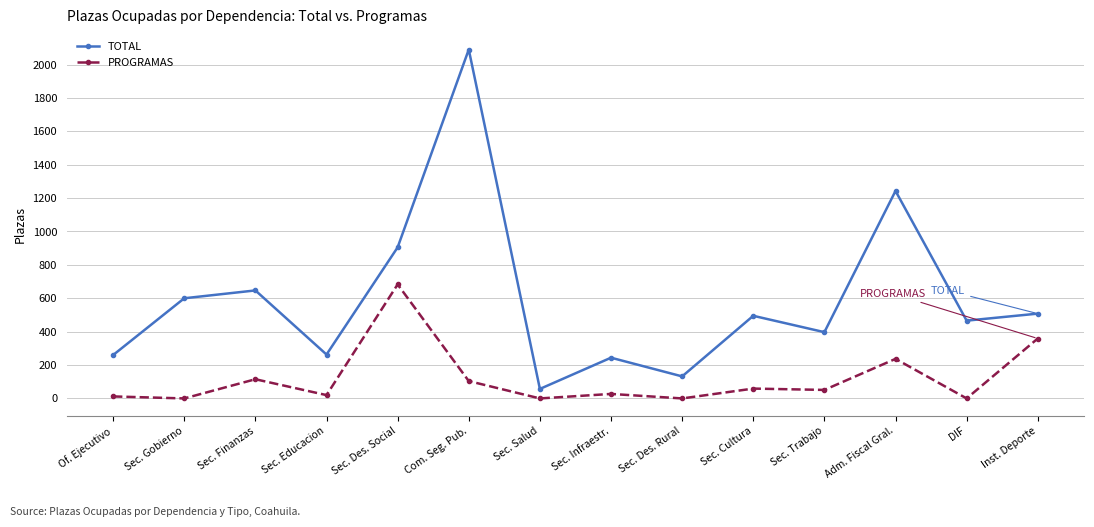

At DIF, list the series in order from largest to smallest.

TOTAL, PROGRAMAS